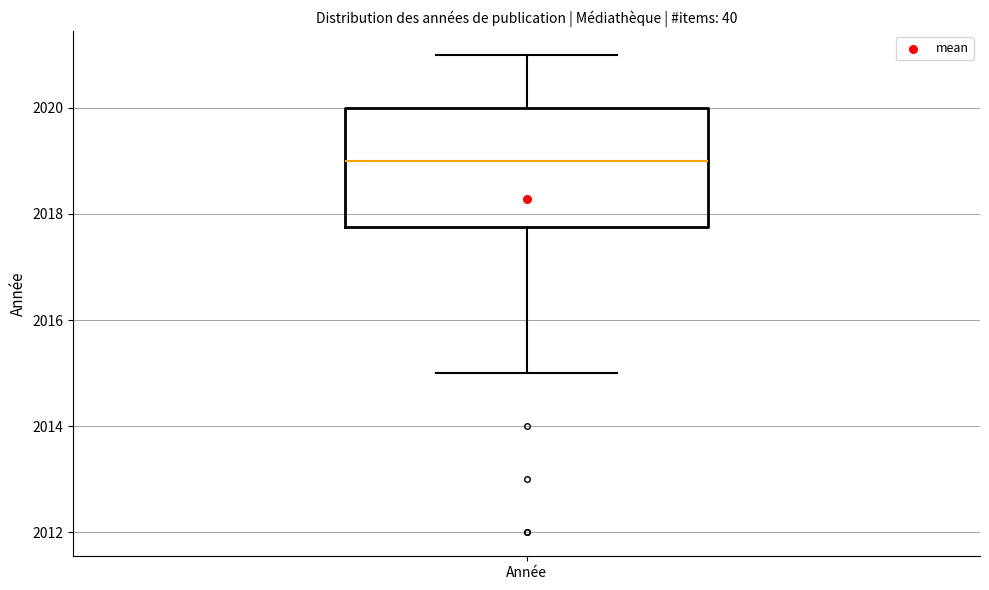

Transcribe this box plot: give where the median line is, the range the box spans, and where the two whiskers end, as read against the y-axis. The values are not printed on the chart, so give them approximately, as read against the axis.

median 2019.0, box 2017.8 to 2020.0, whiskers 2015.0 to 2021.0